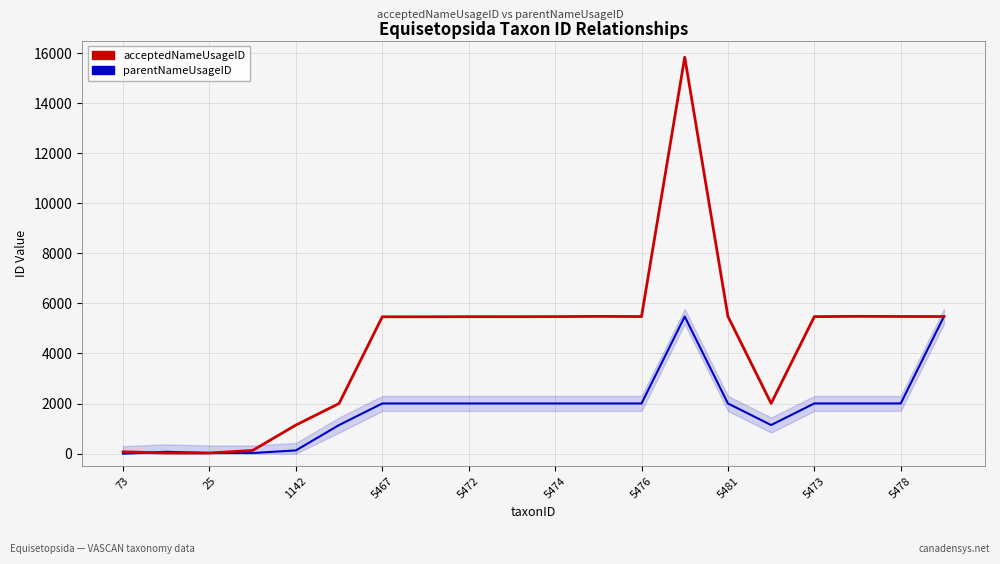

Count the number of categories in the chart.

20